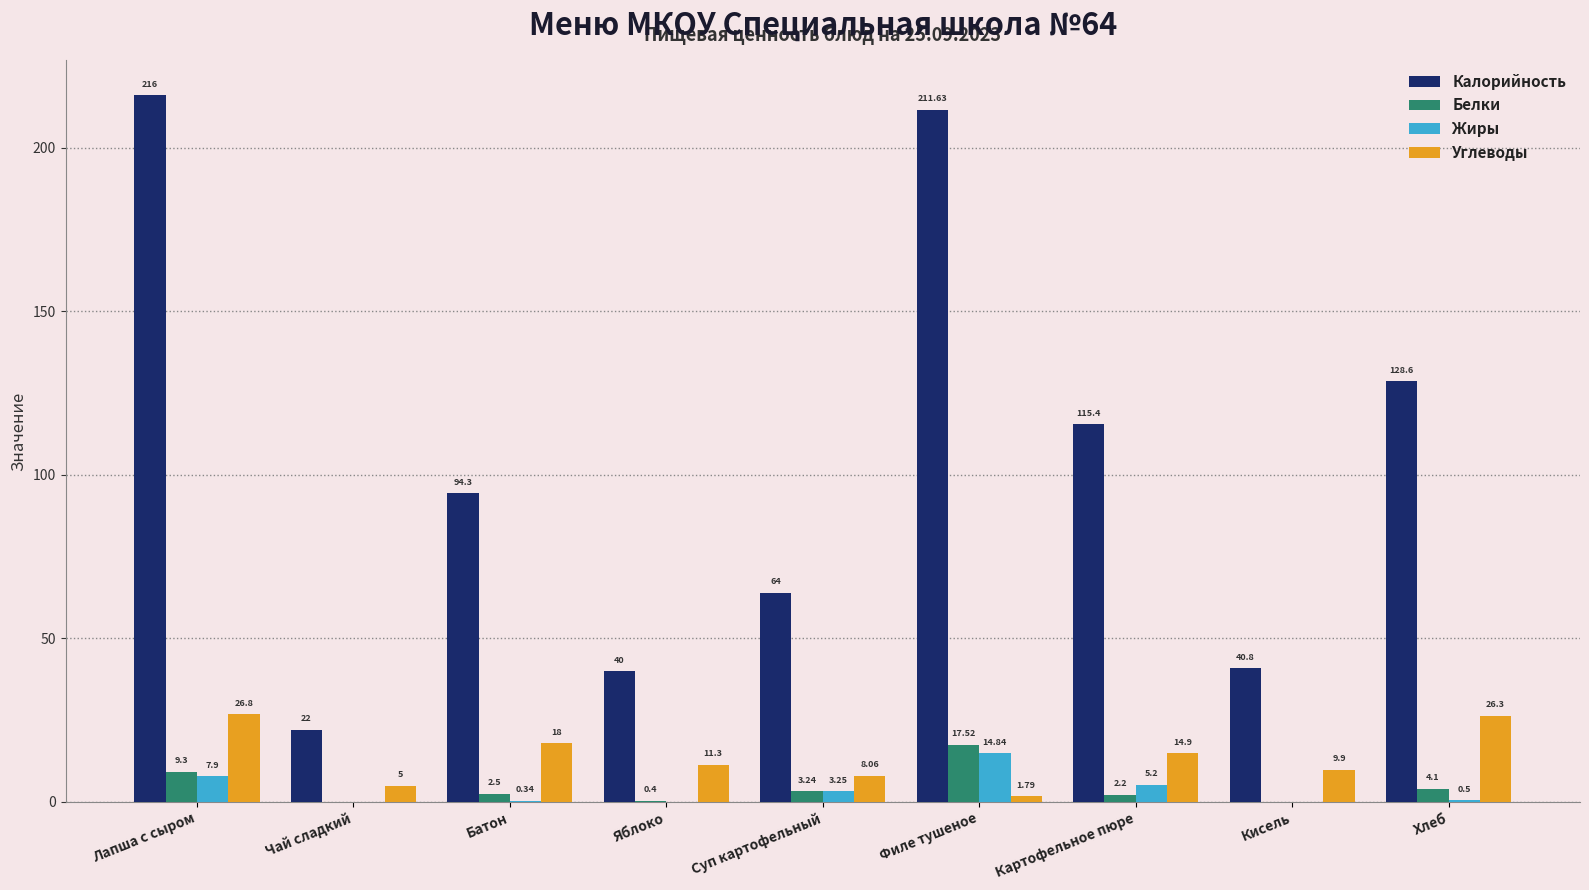

At which label does Жиры reach its peak?

Филе тушеное